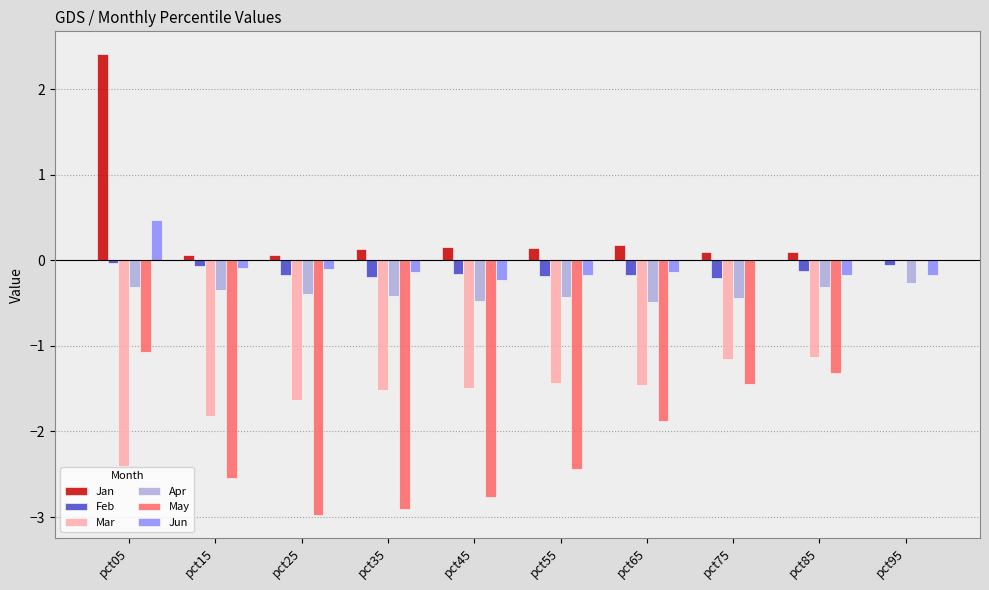

Where is May nearest to the value -1?

pct05